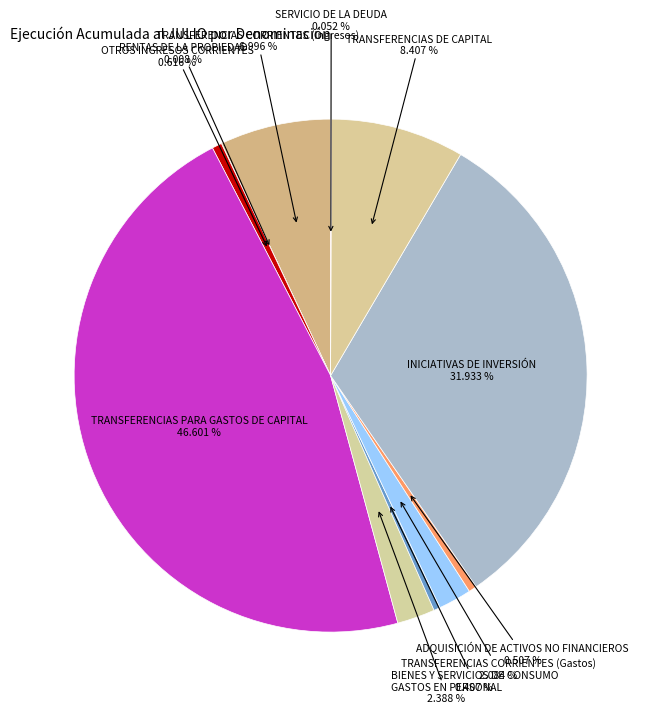

Which category has the biggest portion of the pie?

TRANSFERENCIAS PARA GASTOS DE CAPITAL